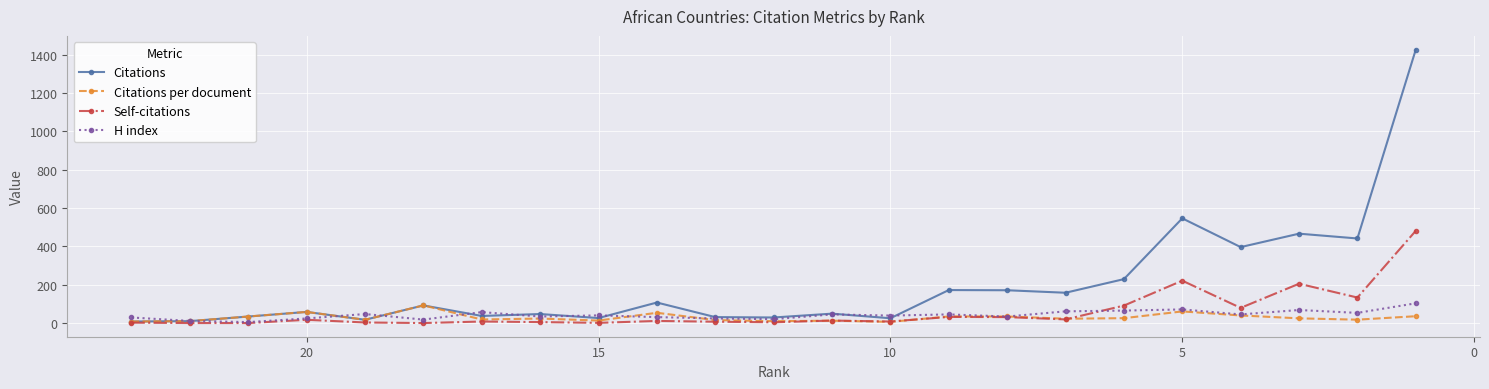

The Citations per document series shows 70.6 at 19. True or false?

False